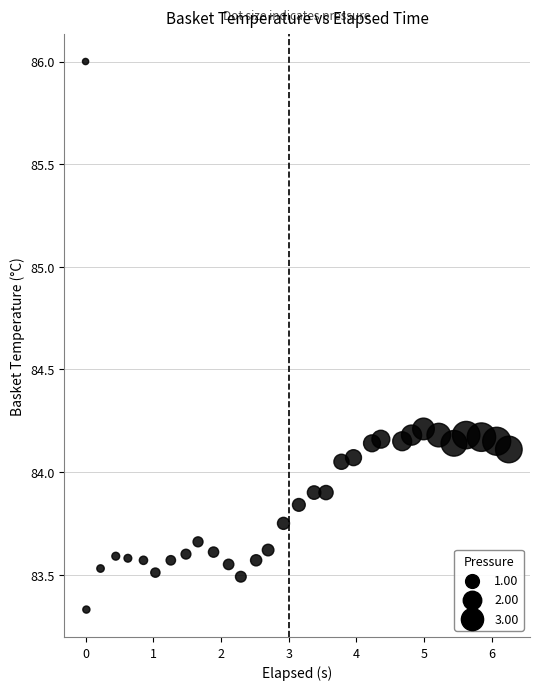

What is the range of Y values (max minus min)?

2.7